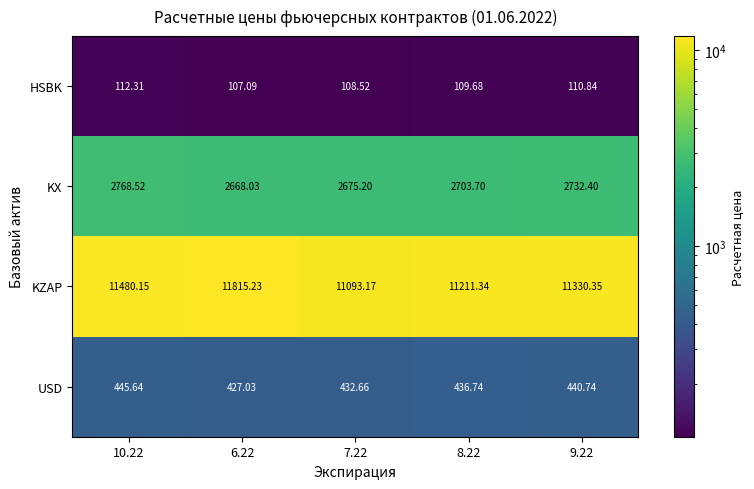

Which series has the widest spread of values?

KZAP